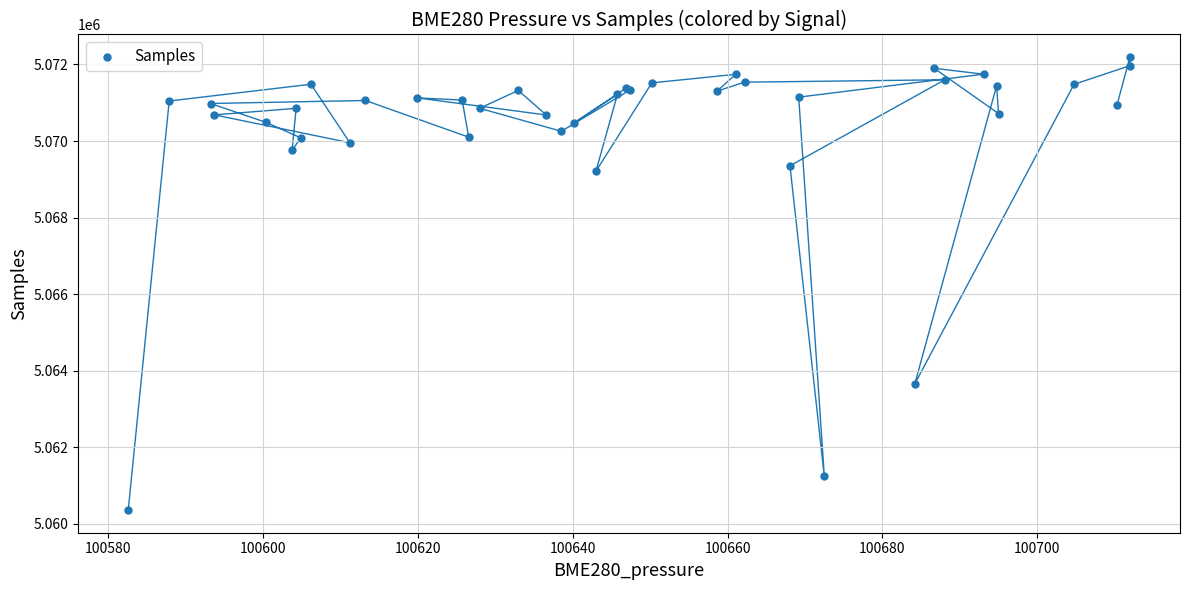

What Y value in the scatter plot is closest to 5066276?

5063659